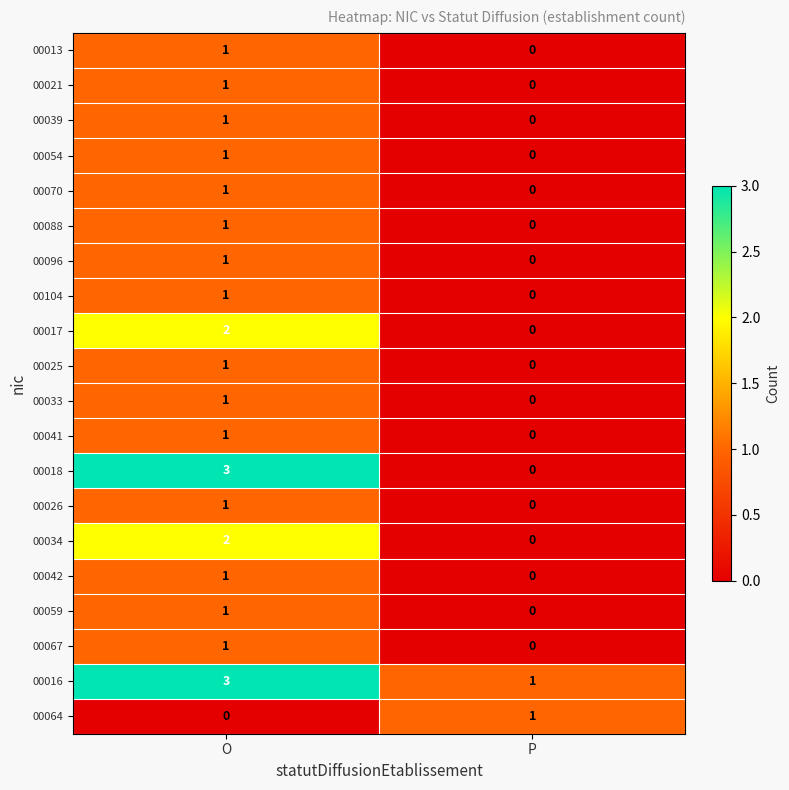

At how many categories does at least one series exceed 2?

1